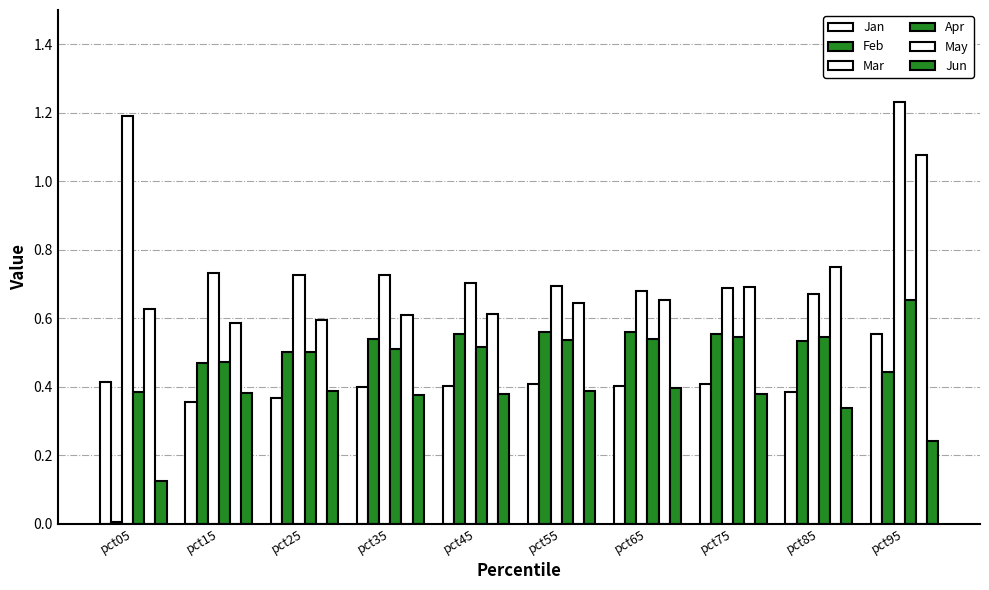

What is the sum of all Apr values?

5.2